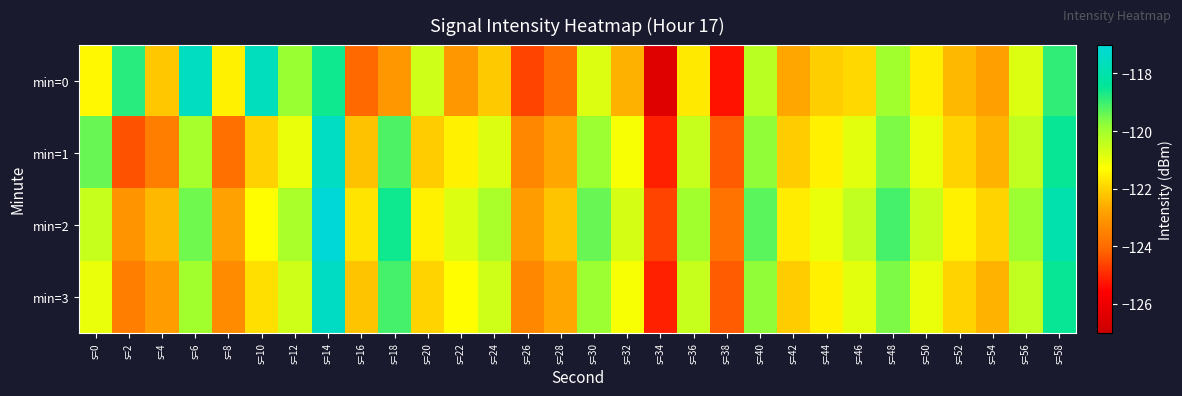

Which series has the widest spread of values?

min=0